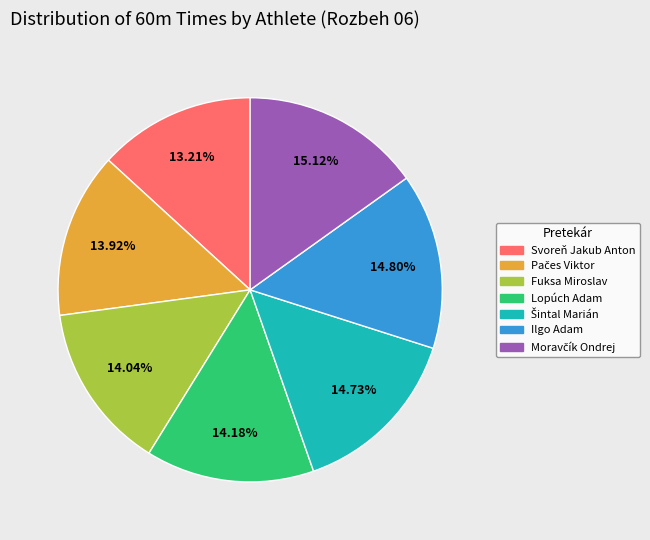

To the nearest percent, what percentage of the pie is Ilgo Adam?

15%